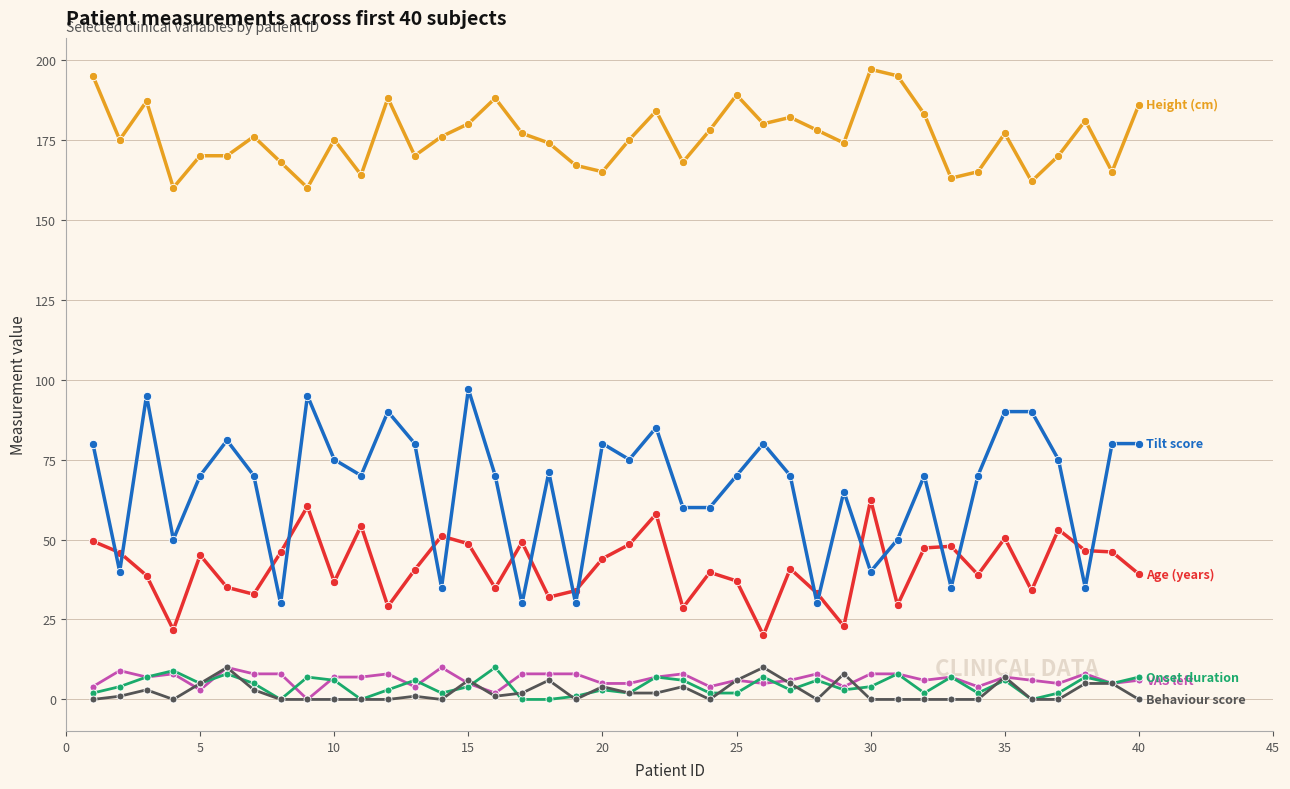

How many lines are shown in the chart?

6